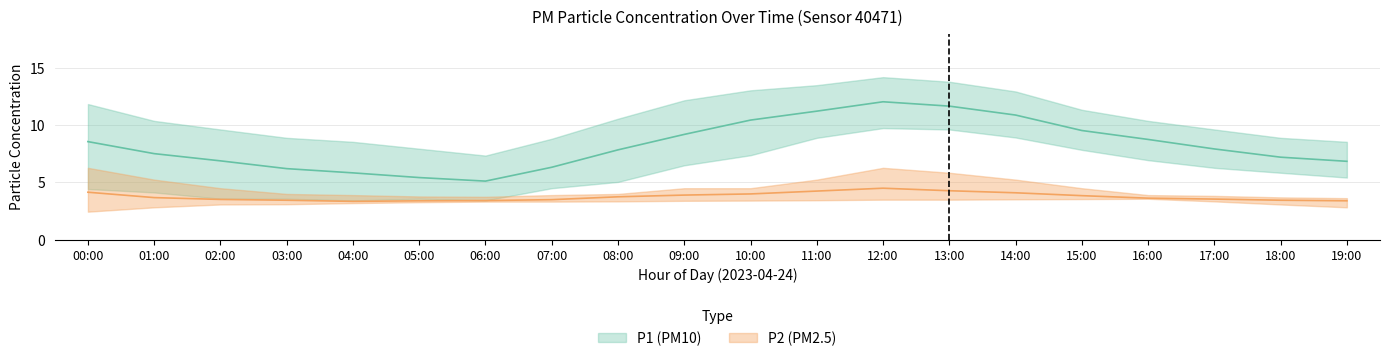

Is it true that P1_upper equals 12.0 at 19:00?

False